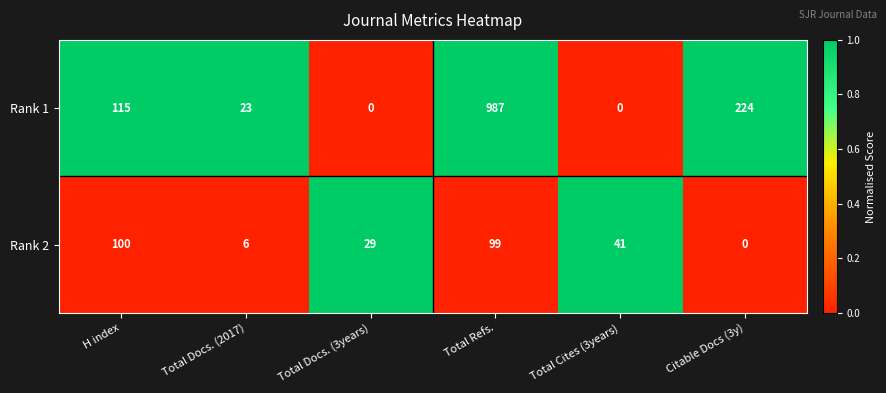

Which series has the largest range (max minus min)?

Rank 1